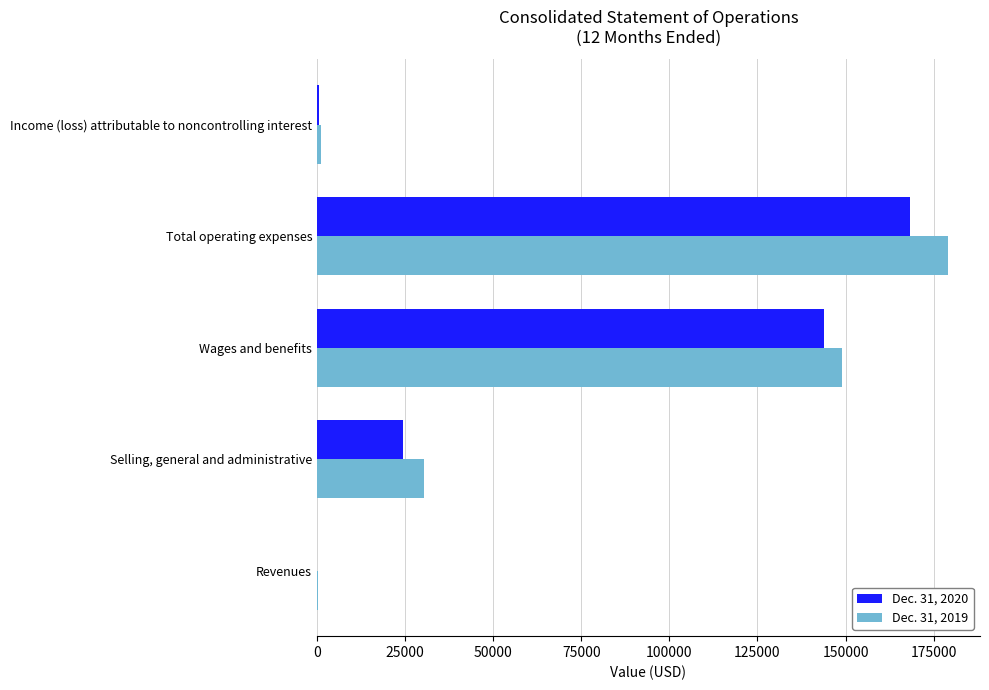

What is the total value across all series at Selling, general and administrative?

54695